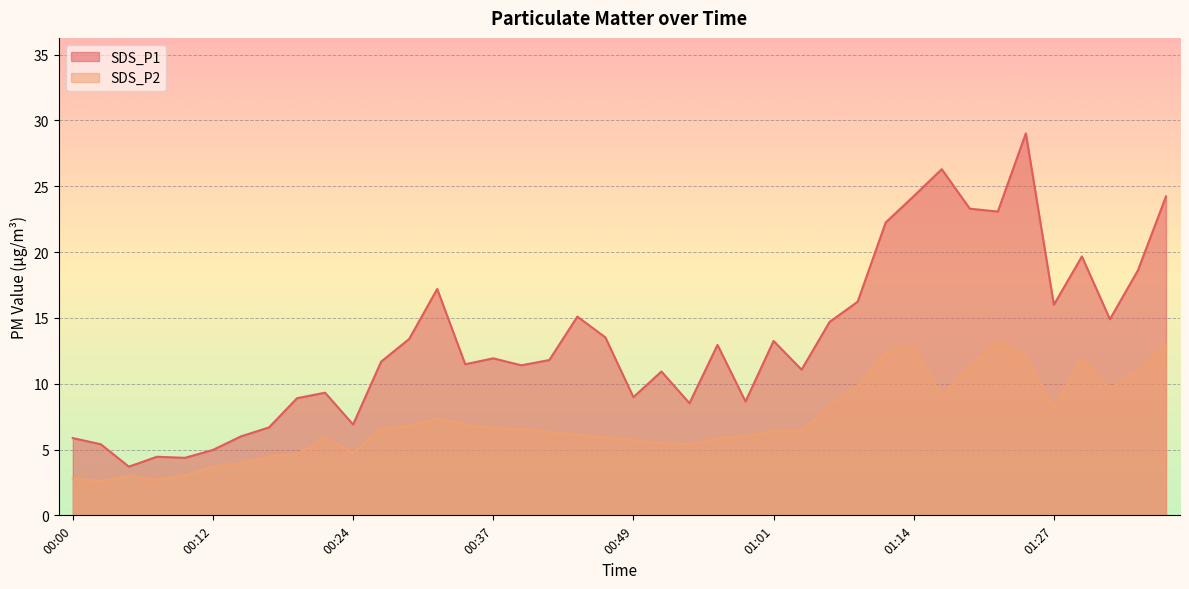

Reading left to right, what are all the values shown in this chart?

SDS_P1: 5.9	5.4	3.7	4.5	4.4	5.0	6.0	6.7	8.9	9.3	6.9	11.7	13.4	17.2	11.5	11.9	11.4	11.8	15.1	13.5	9.0	10.9	8.5	12.9	8.7	13.2	11.1	14.7	16.2	22.2	24.2	26.3	23.3	23.1	29.0	16.0	19.7	14.9	18.6	24.2
SDS_P2: 2.8	2.6	3.0	2.7	3.0	3.7	4.0	4.5	4.7	5.9	4.8	6.6	6.8	7.3	6.9	6.6	6.5	6.3	6.1	5.9	5.7	5.5	5.4	5.8	6.0	6.4	6.4	8.4	9.8	12.3	12.9	9.0	11.3	13.2	12.1	8.2	11.9	9.7	11.0	13.0